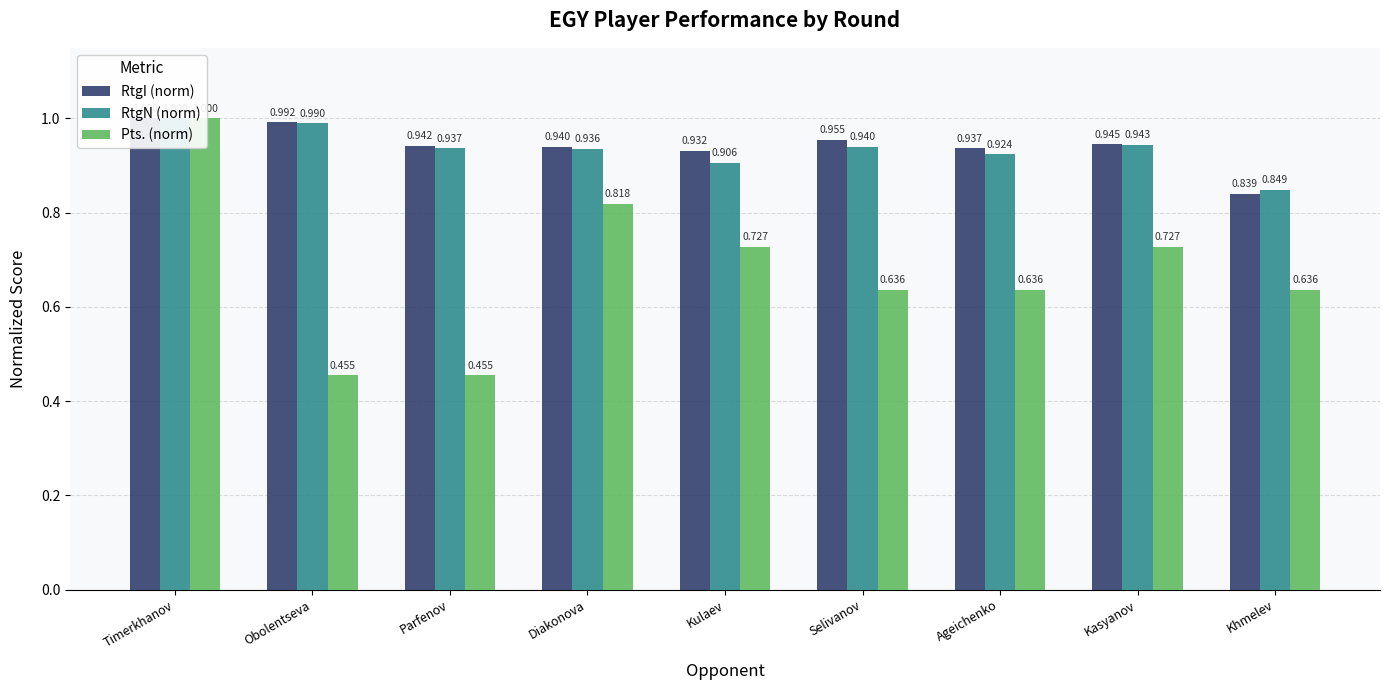

What is the sum of all RtgI (norm) values?

8.5